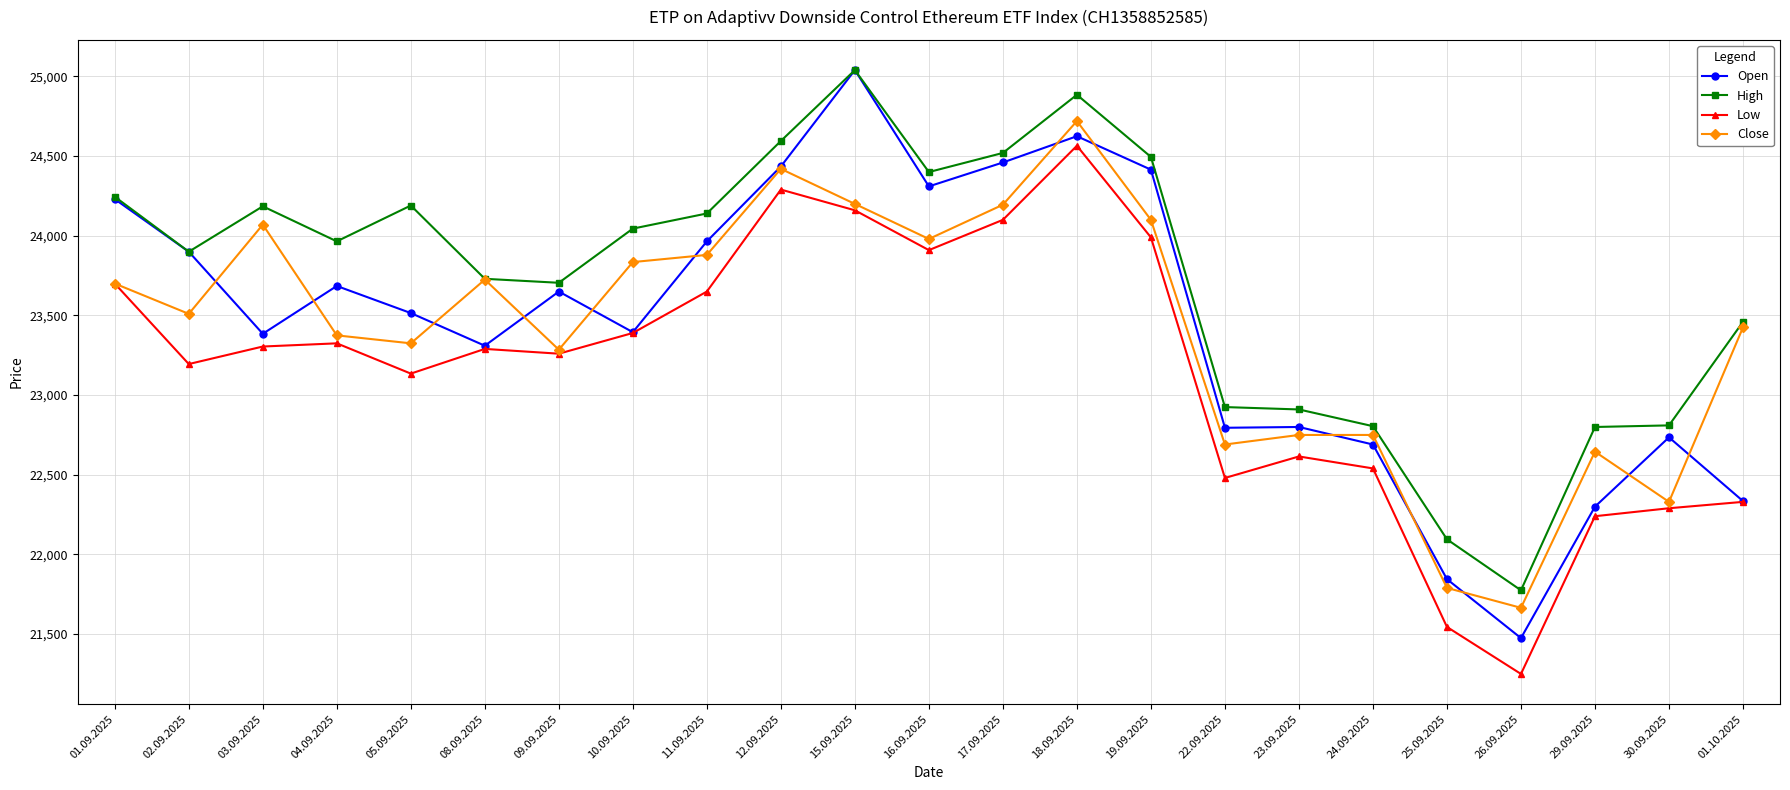

What is the total value across all series at 17.09.2025?

97275